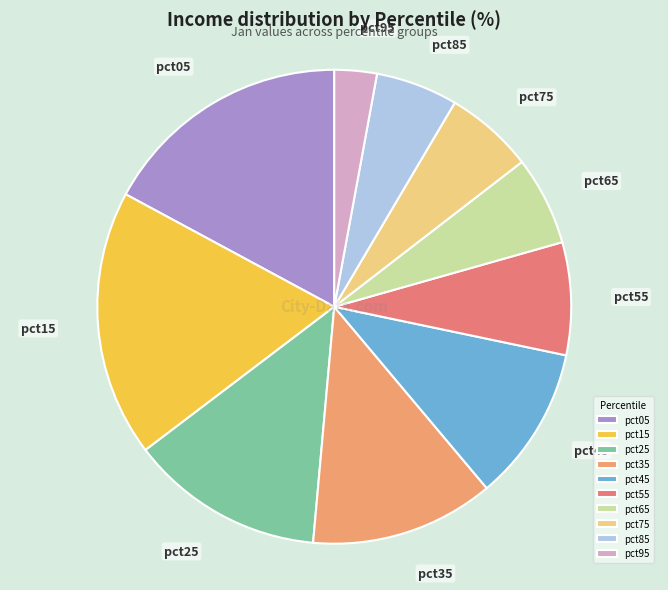

Count the number of slices in the pie.

10